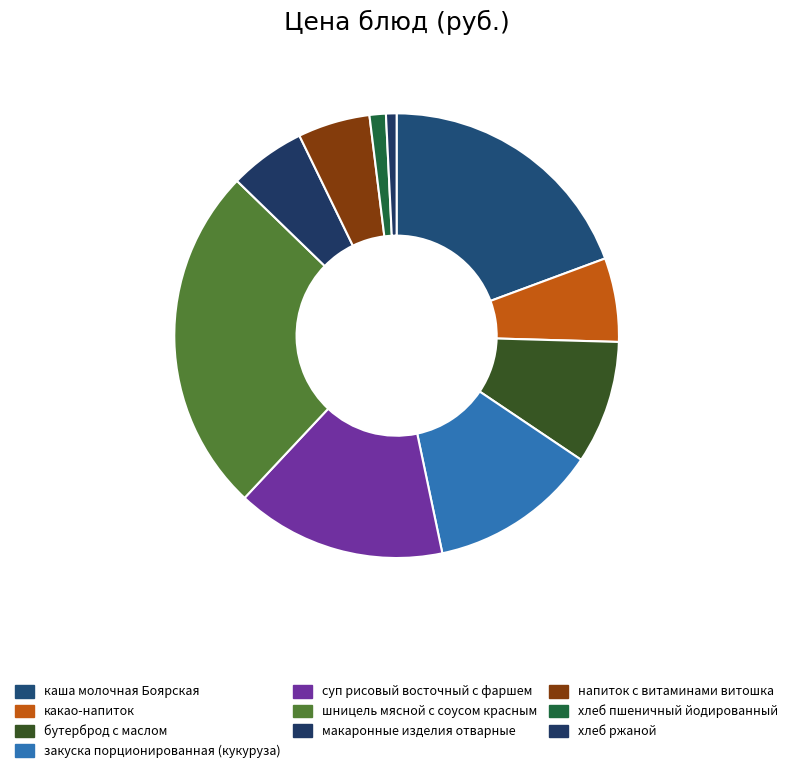

True or false: макаронные изделия отварные accounts for 6% of the total.

True